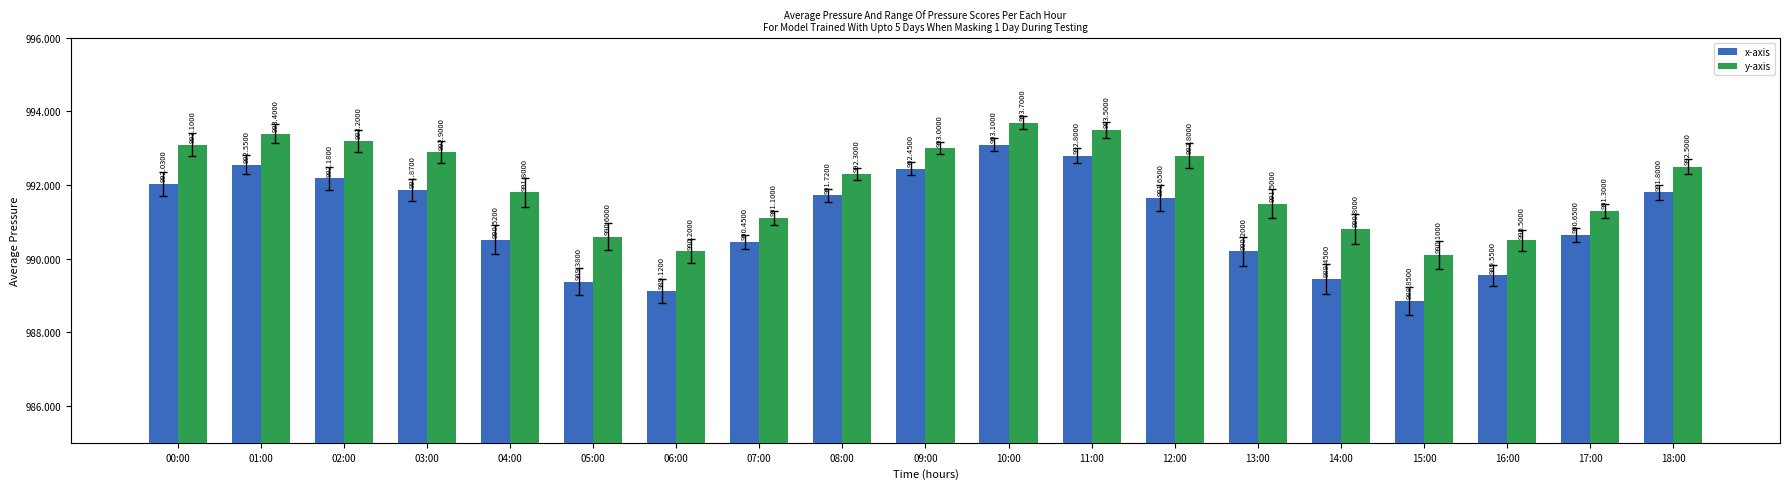

The x-axis series shows 992.2 at 02:00. True or false?

True